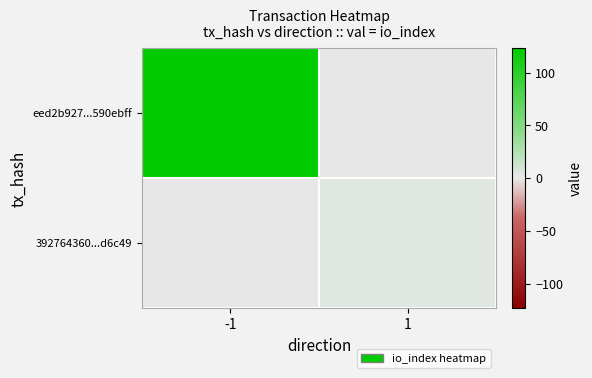

At how many categories does at least one series exceed 72?

1